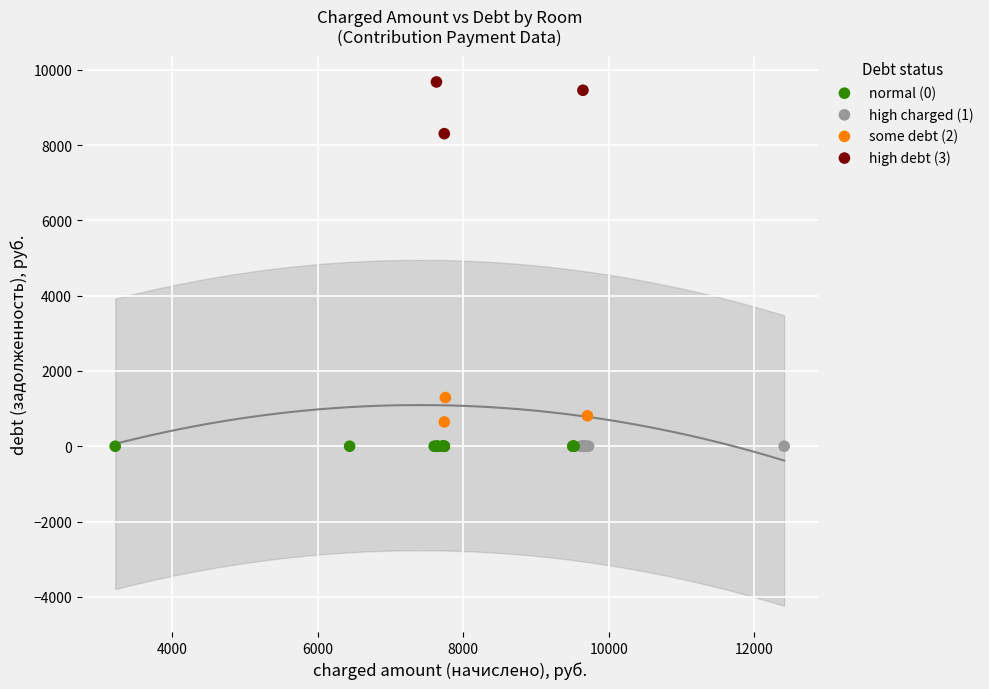

Which series reaches the maximum Y coordinate?

high debt (3)